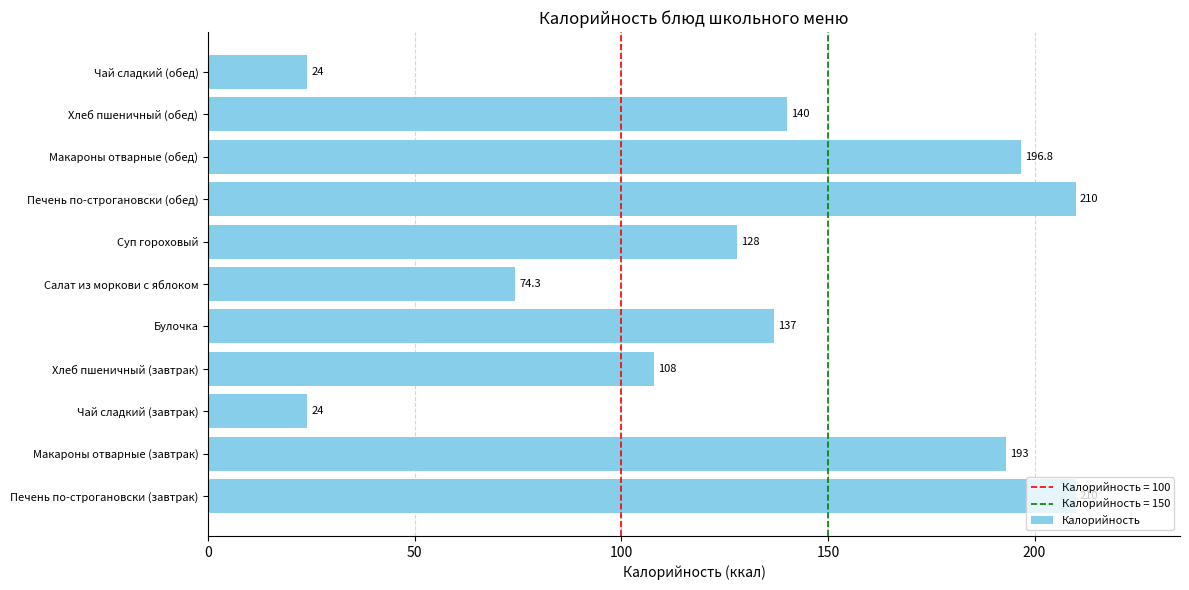

What is the difference between the maximum and minimum values?

186.0